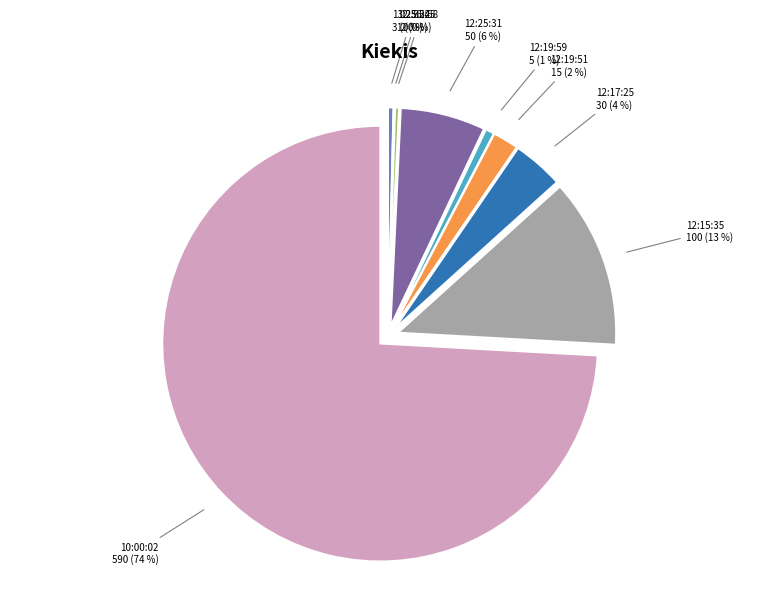

Which slice represents more than half of the pie?

10:00:02